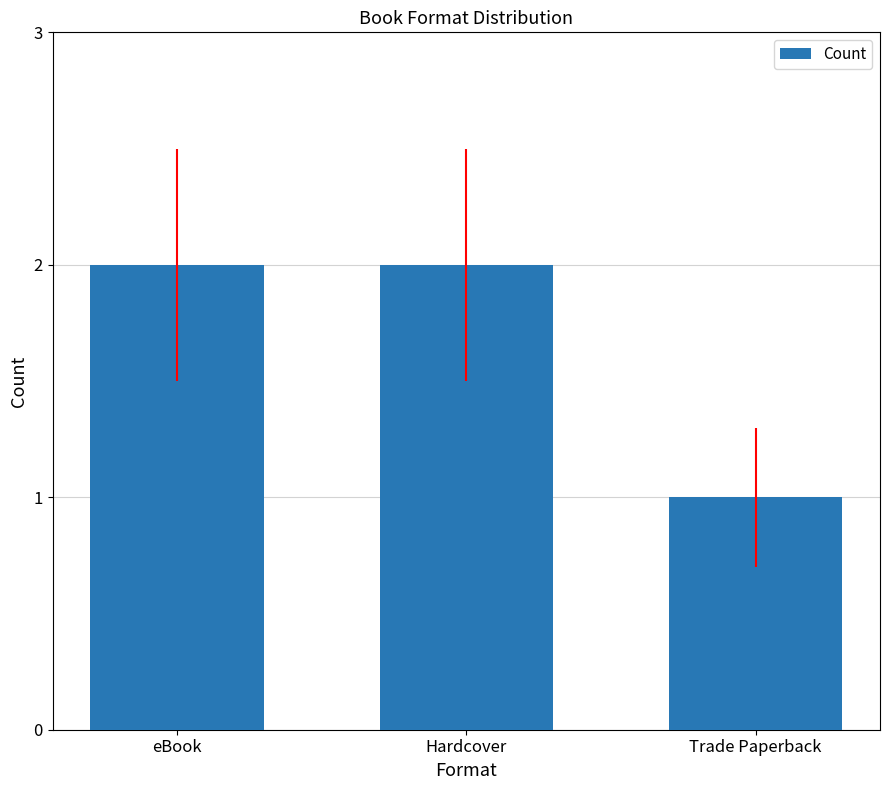

What is the difference between the maximum and minimum values?

1